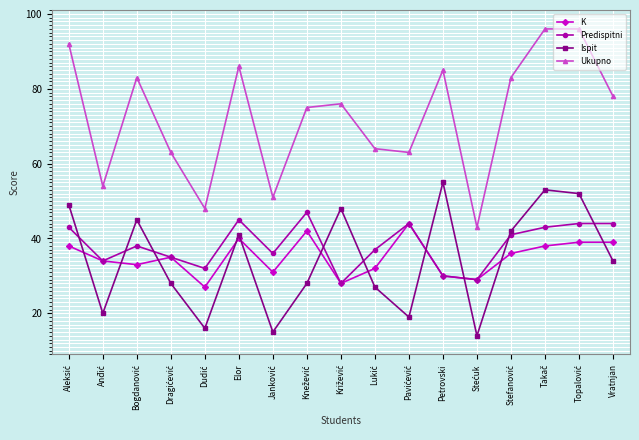

Is it true that Ukupno equals 78 at Vratnjan?

True